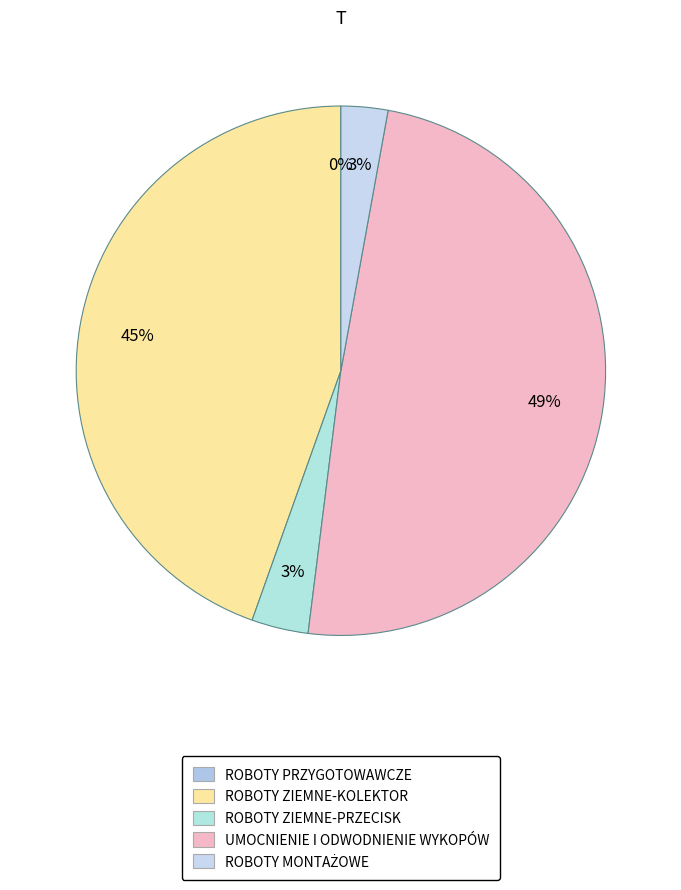

Which category has the smallest portion of the pie?

ROBOTY PRZYGOTOWAWCZE